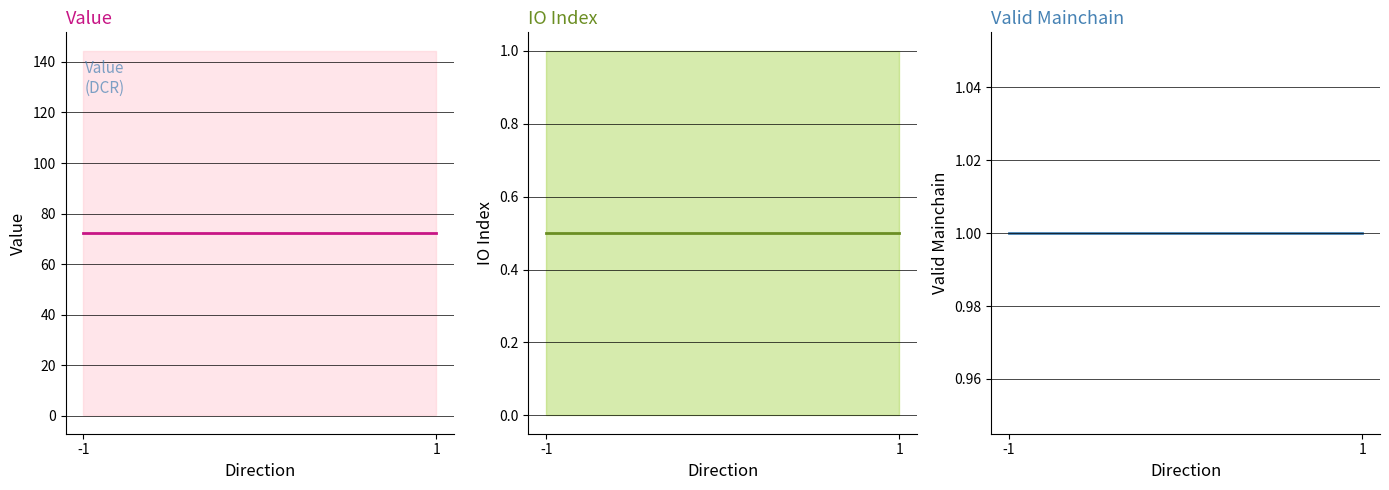

The value of io_index at -1 is 0.5. True or false?

True